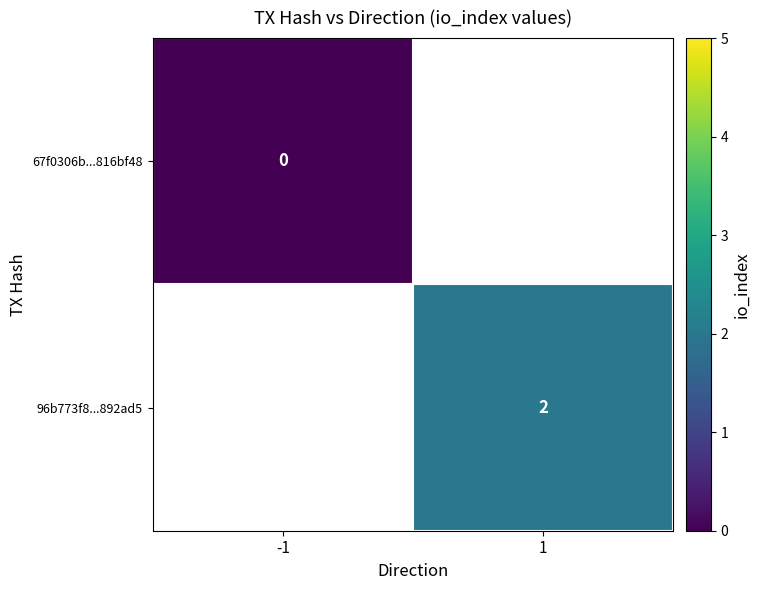

True or false: 96b773f8...892ad5 has a value of 2 at 1.

True